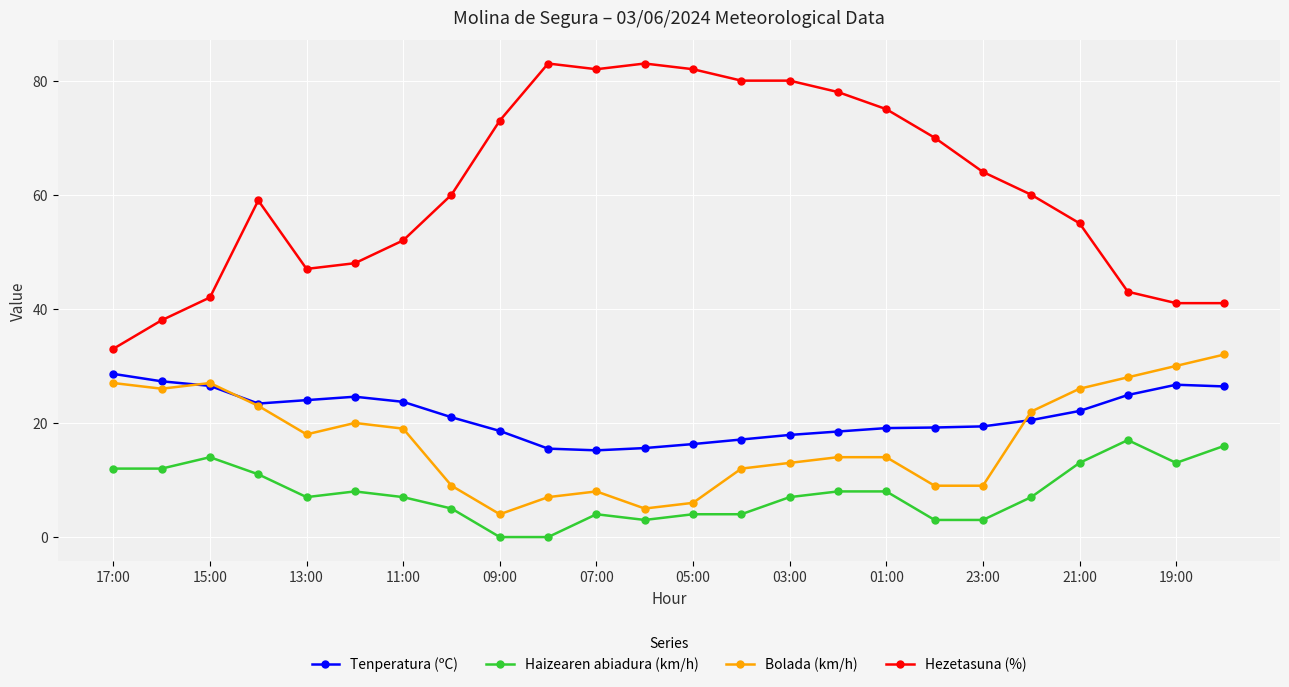

Which series has the largest total across all categories?

Hezetasuna (%)